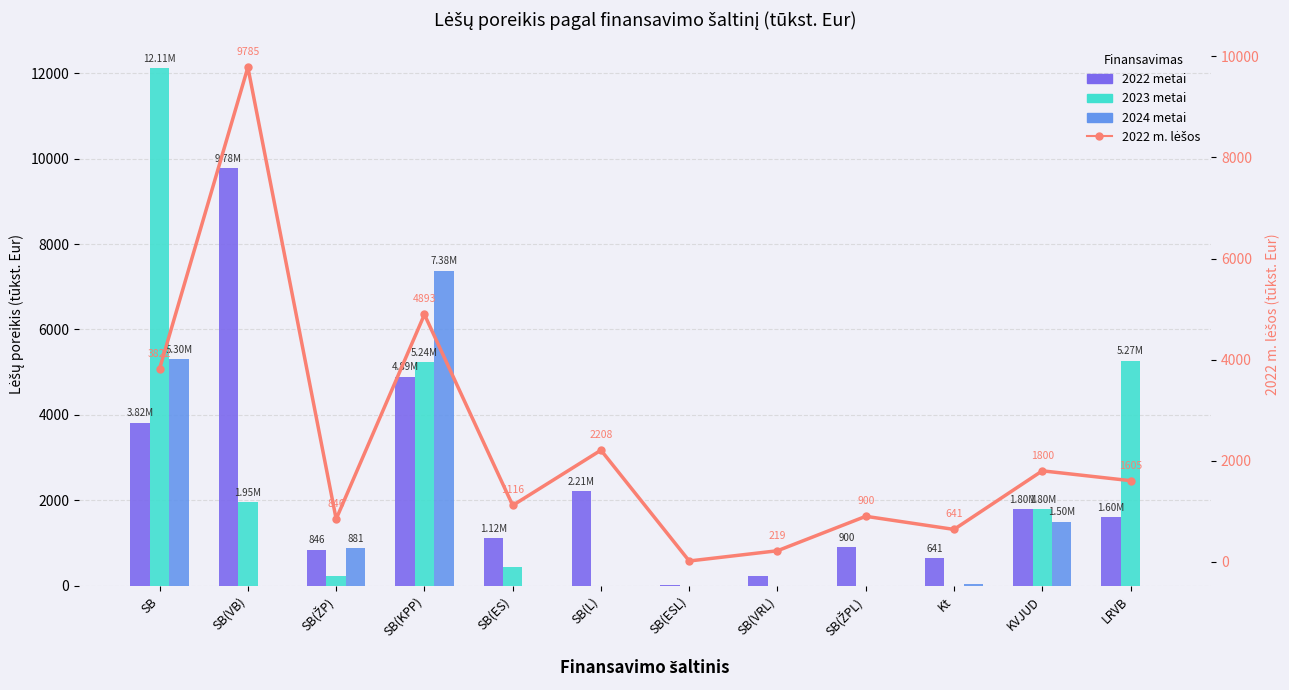

What position from the right is SB(L)?

7